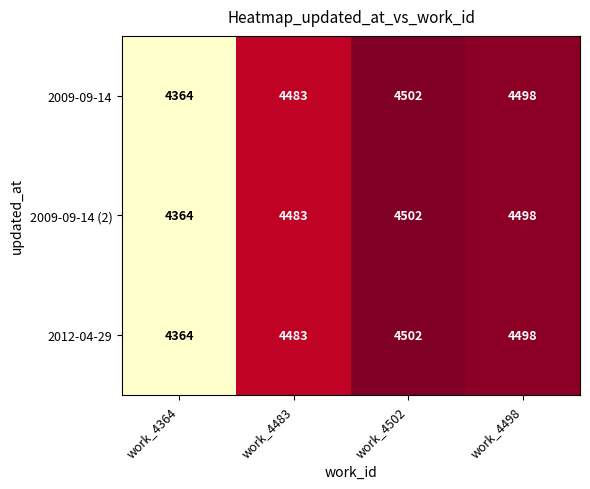

What is the sum of the 2009-09-14 values at work_4502 and work_4498?

9000